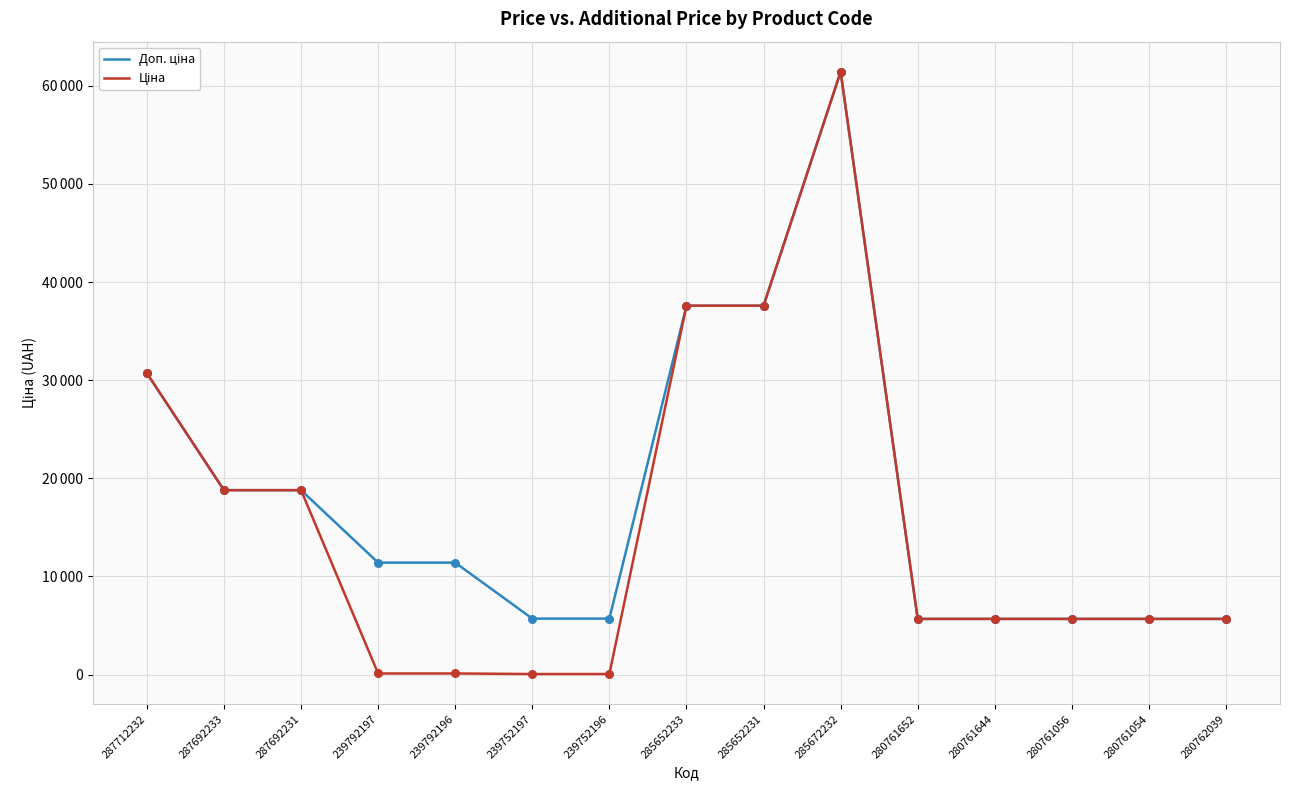

Is this an area chart (filled region under the line)?

No